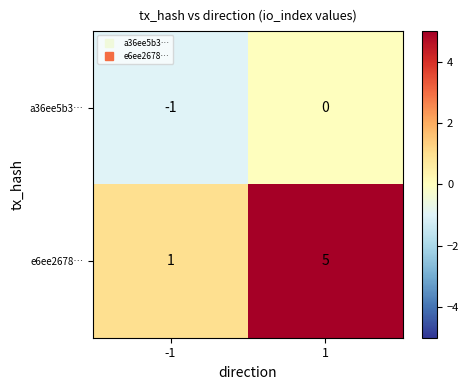

Which series has the largest range (max minus min)?

e6ee2678…